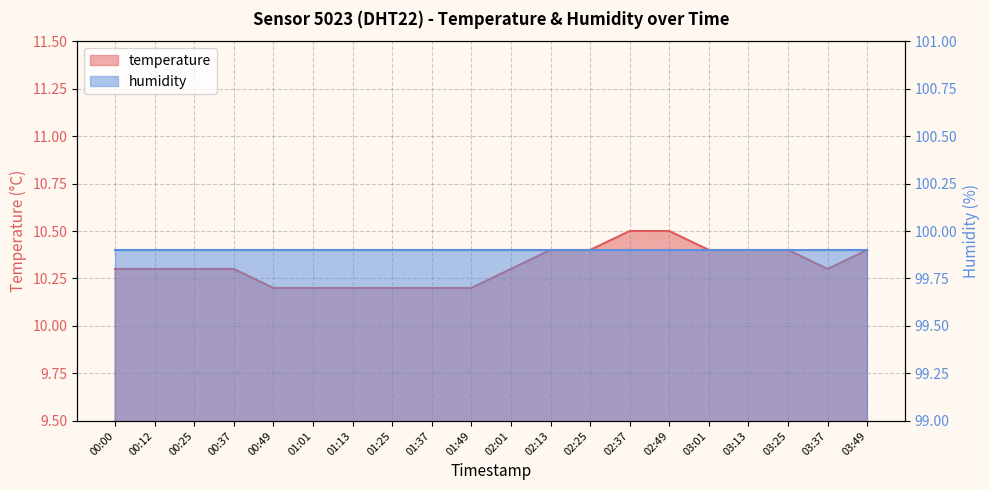

Approximately how many times larger is the value at 01:49 compared to 00:25?

1.0